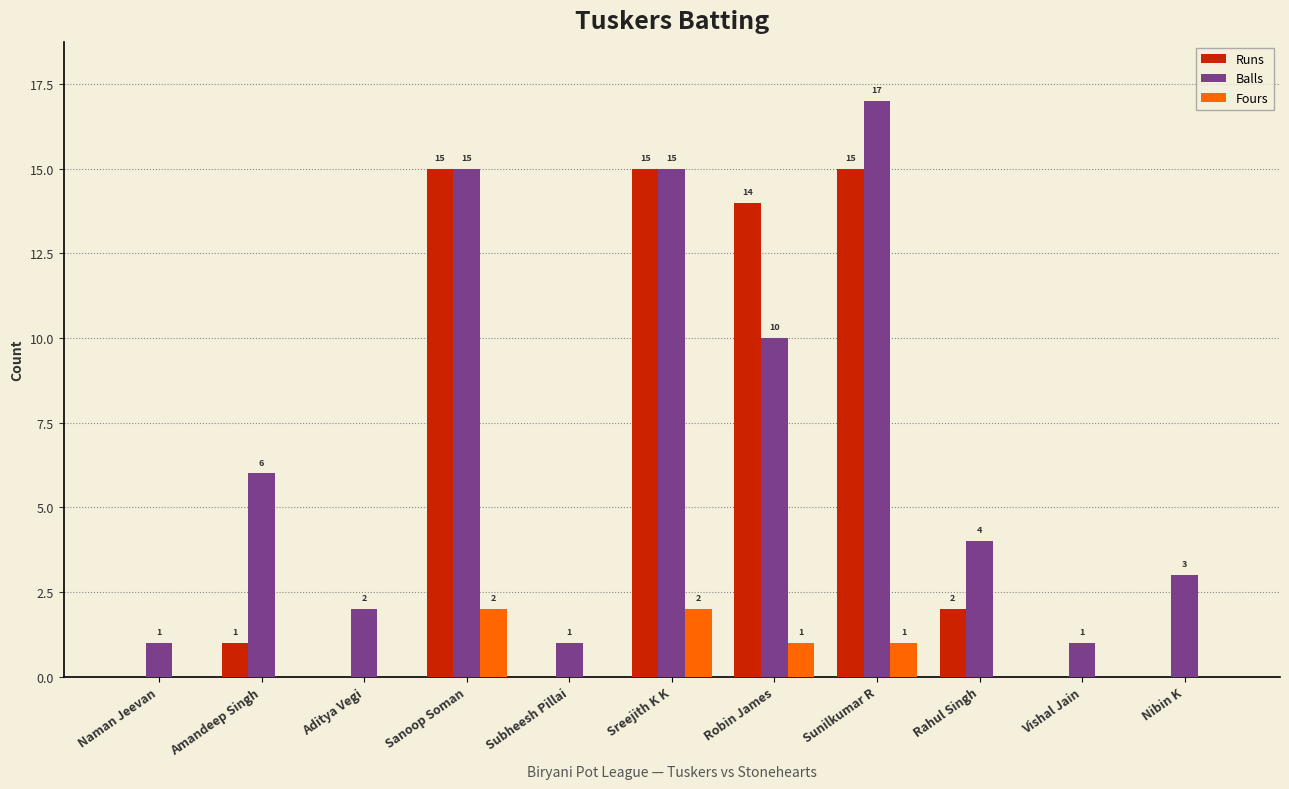

What is the spread (max minus min) of values at Subheesh Pillai?

1